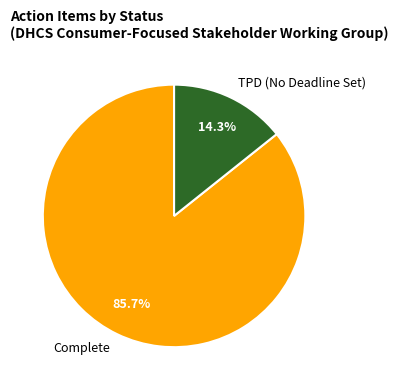

Combined, what portion of the pie is TPD (No Deadline Set) and Complete?

100.0%